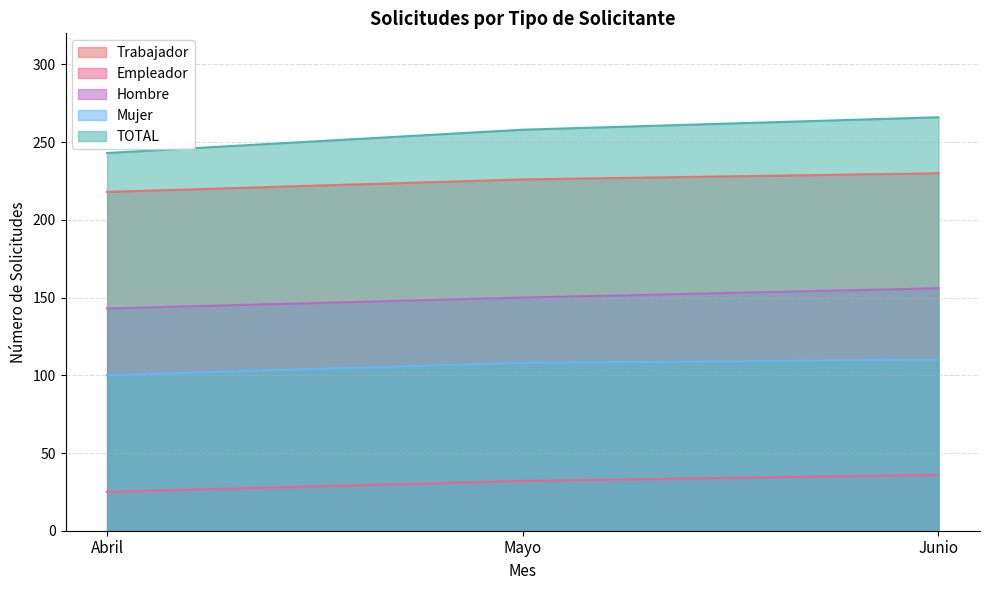

At Mayo, list the series in order from largest to smallest.

TOTAL, Trabajador, Hombre, Mujer, Empleador